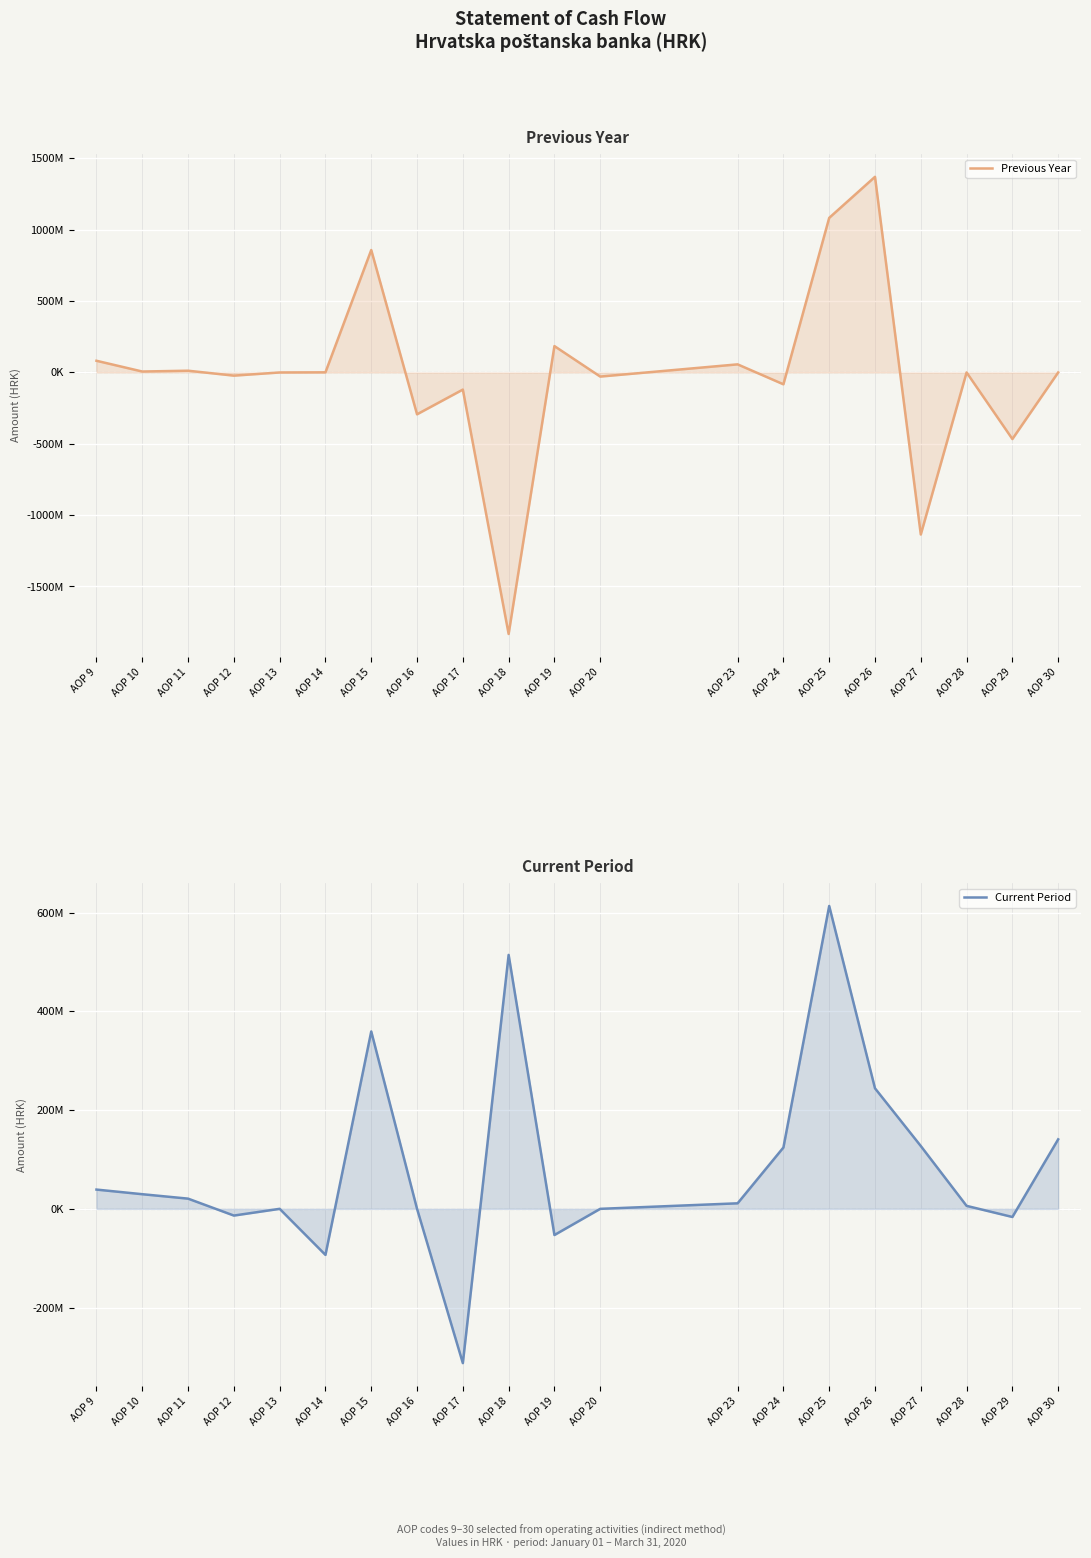

At how many categories does at least one series exceed 63125322?

9